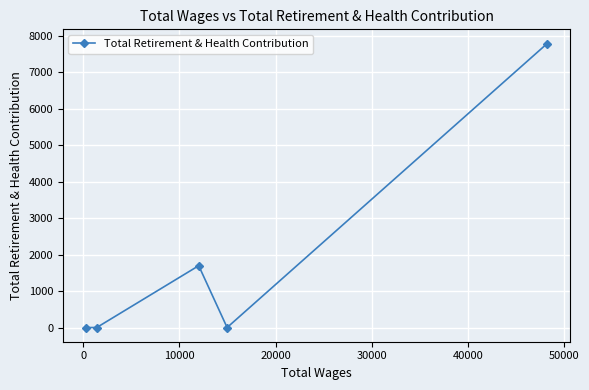

Count the number of values greater than 0.

2